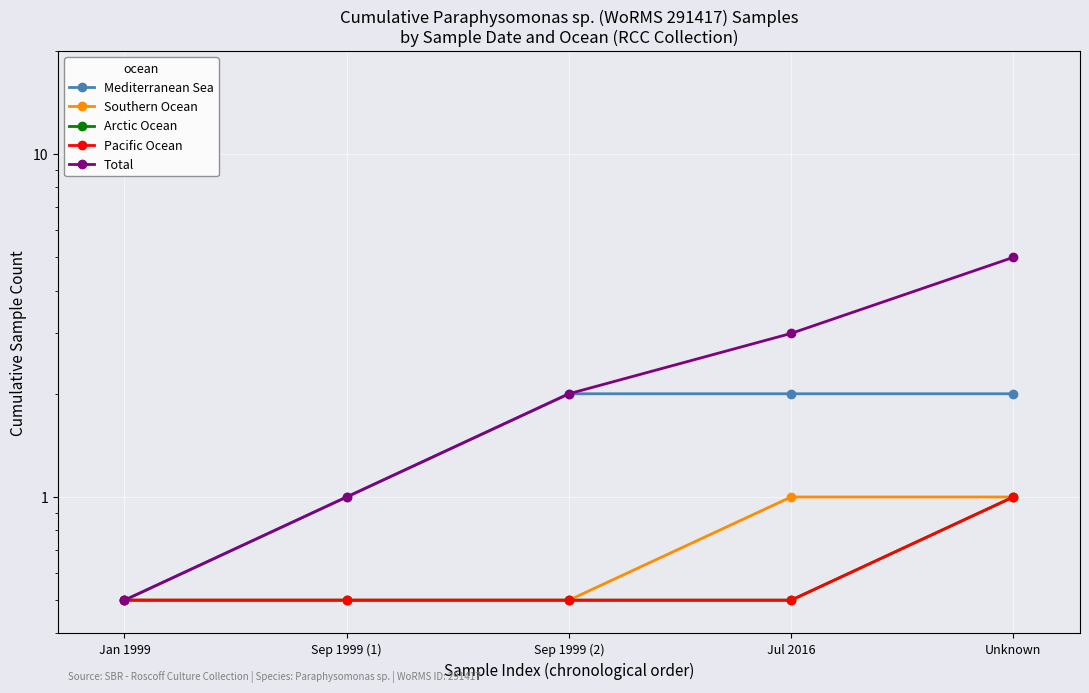

What is the label of the 1st point from the right?

Unknown